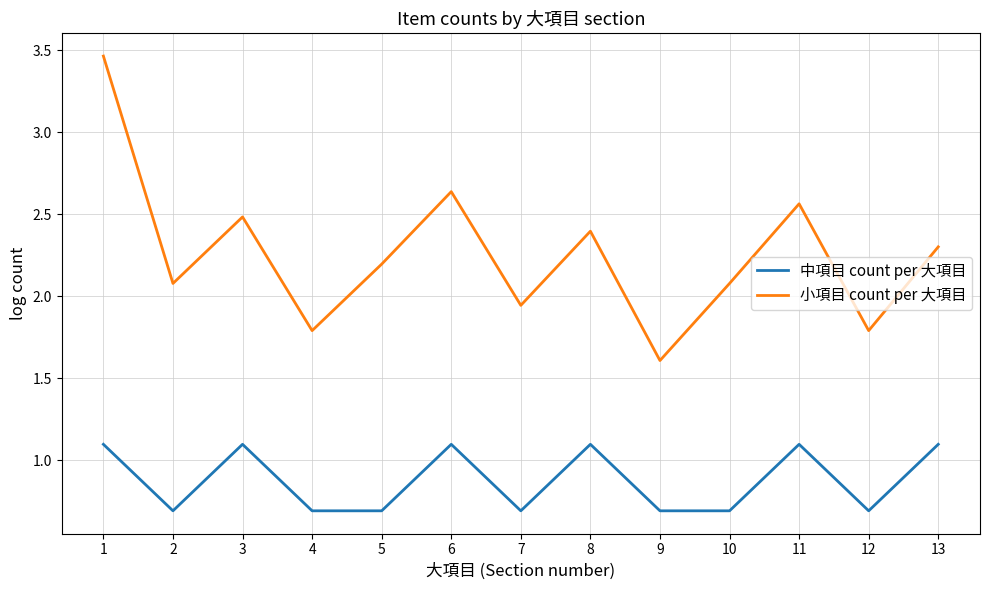

Between 5 and 8, which series saw the biggest shift?

中項目 count per 大項目